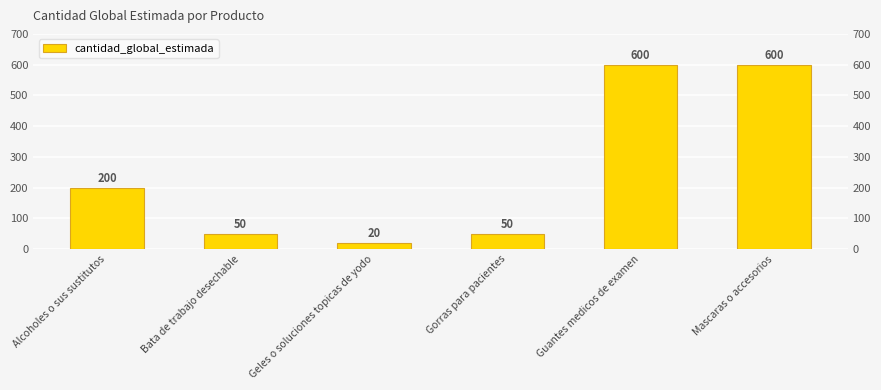

How many values are below 200?

3